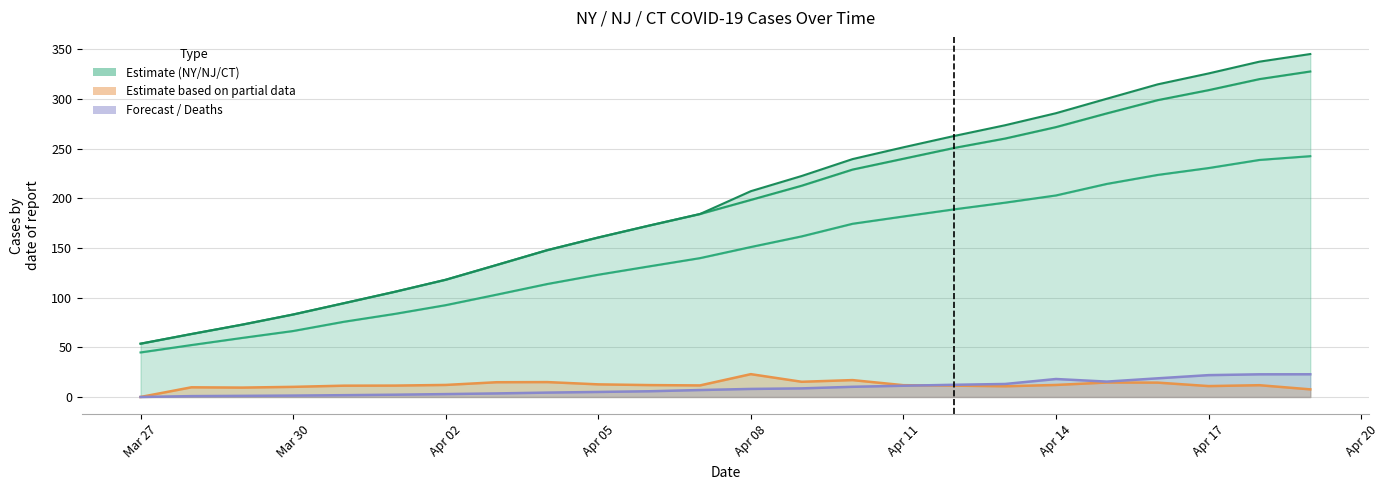

True or false: NJ (stacked) has a value of 109.7 at Mar 30.

False